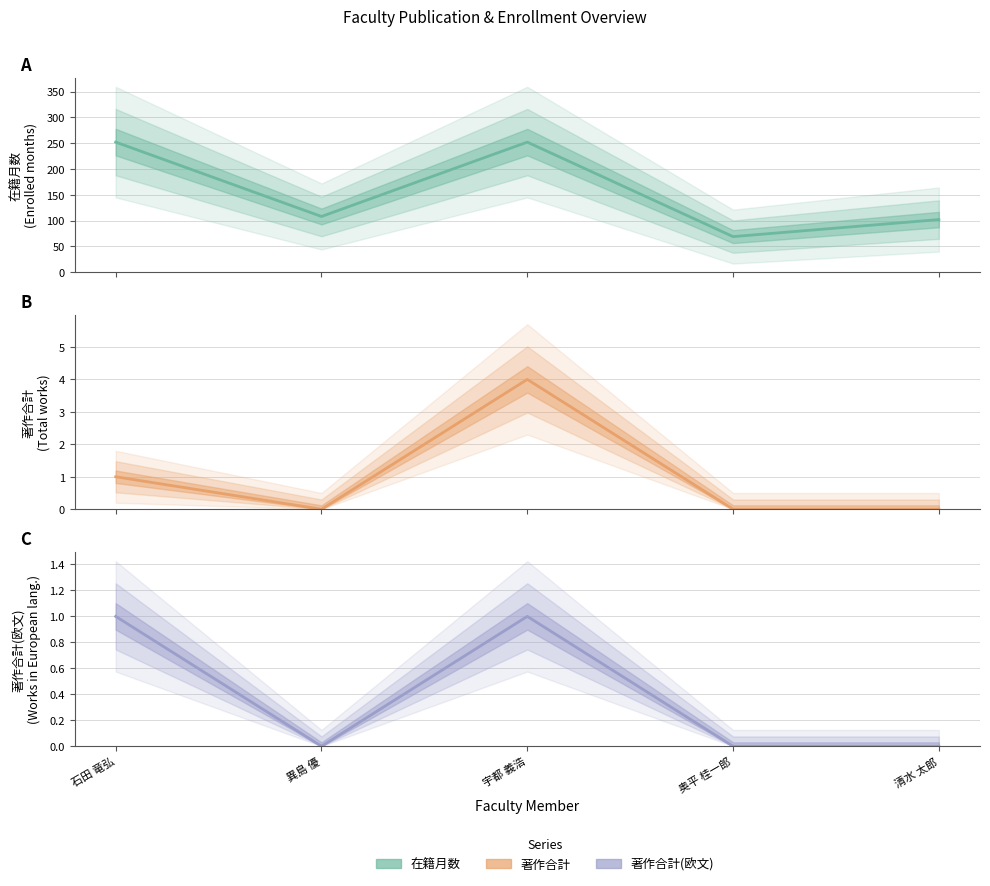

What is the maximum value for 著作合計(欧文)?

1